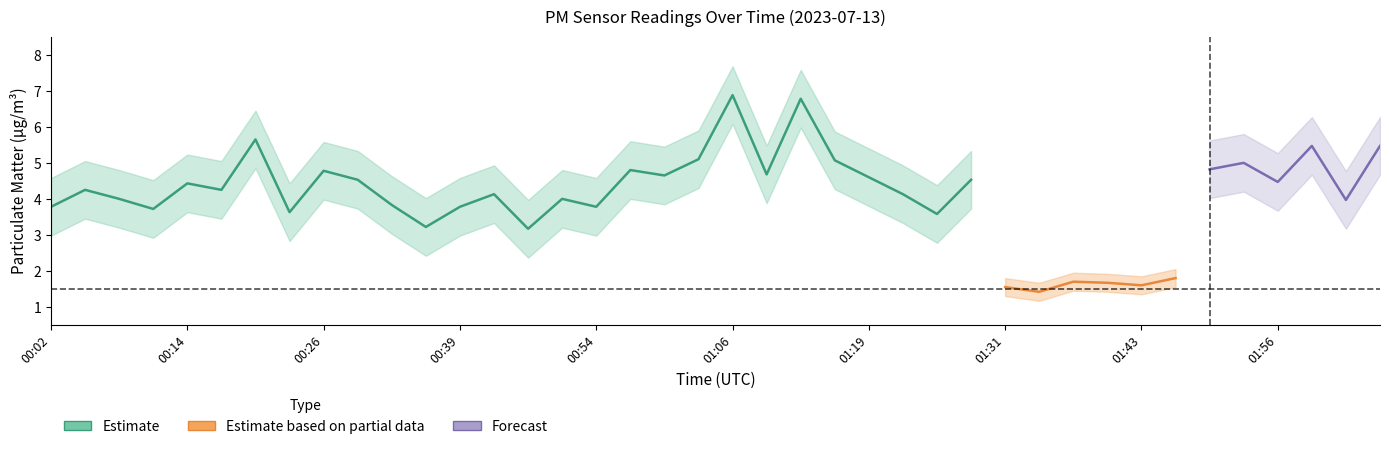

Is it true that P1 equals 3.6 at 00:23?

True